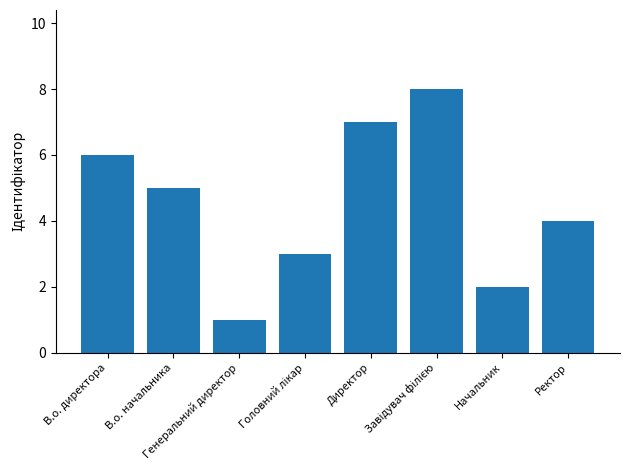

How many series are shown in this chart?

1